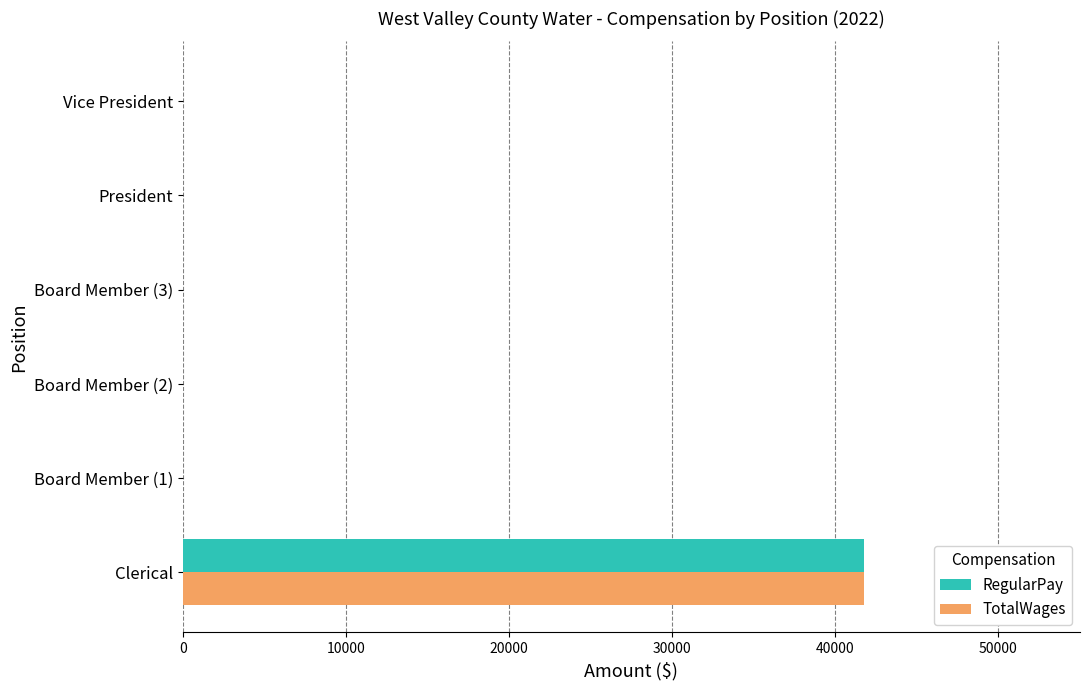

What is the sum of all TotalWages values?

41742